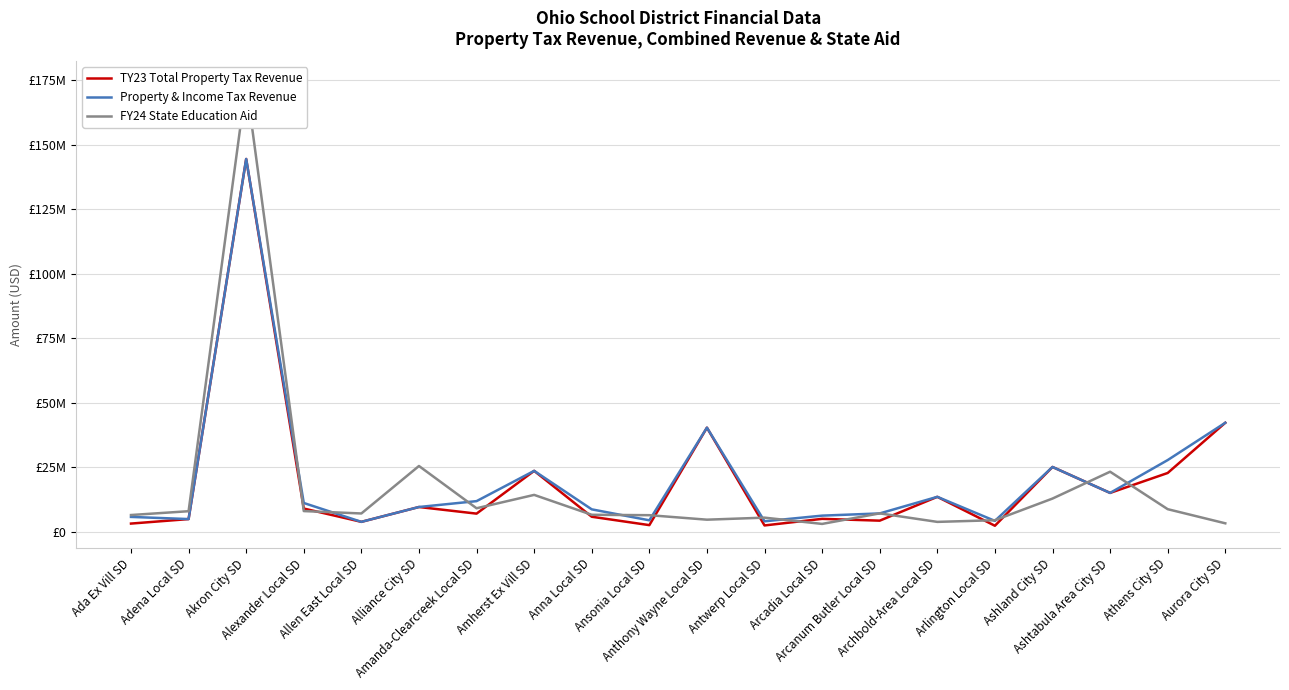

What is the difference between the FY24 State Education Aid values at Antwerp Local SD and Aurora City SD?

2196094.1